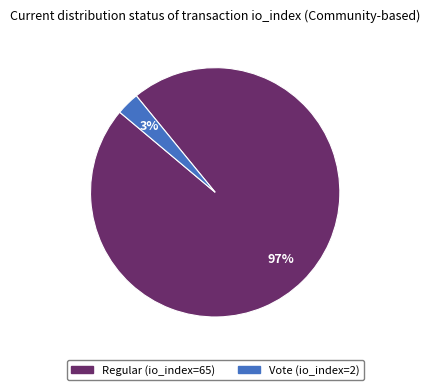

How many segments does this pie chart have?

2